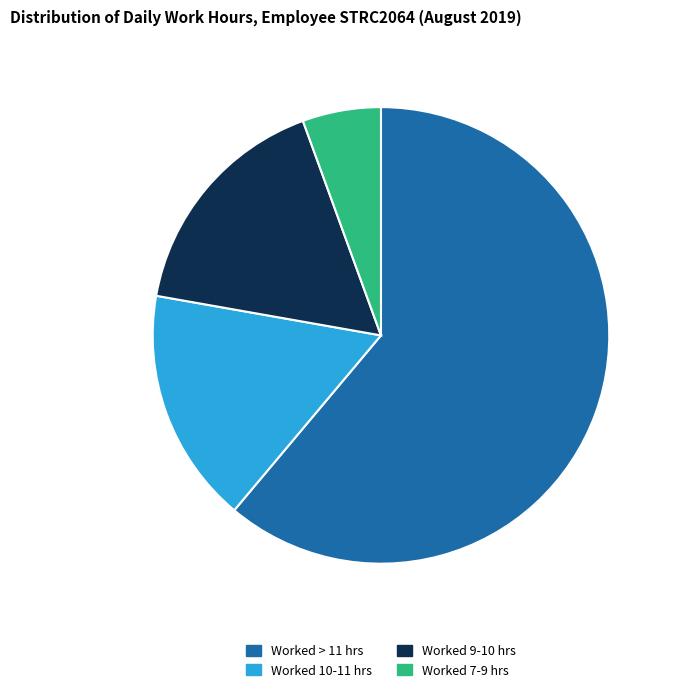

Does any single category account for the majority?

Yes